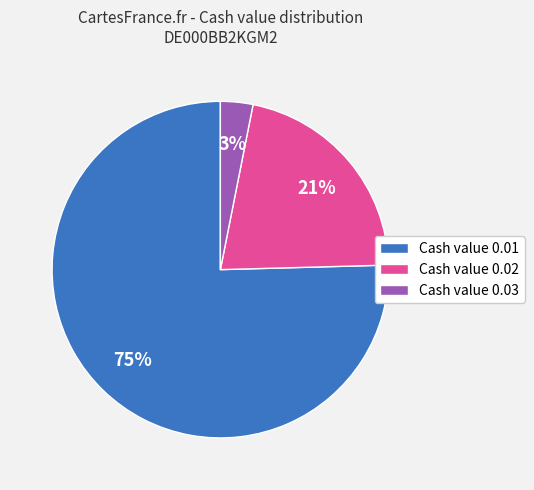

Is Cash value 0.01 the majority of the pie?

Yes